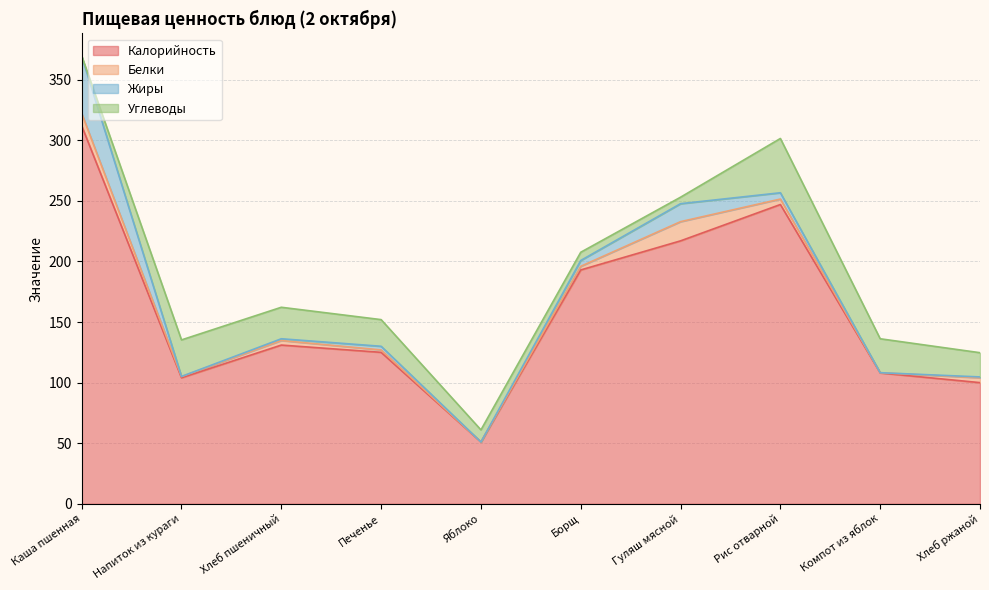

Reading right to left, what are all the values shown in this chart?

Калорийность: 100.0	108.0	247.0	217.0	193.0	51.0	125.0	131.0	104.0	312.0
Белки: 4.0	0.2	4.5	15.8	3.0	0.0	2.0	3.8	1.0	10.2
Жиры: 0.7	0.0	5.2	14.8	4.8	0.0	3.0	1.4	0.1	47.2
Углеводы: 20.0	28.0	44.8	5.3	6.8	10.0	22.0	26.0	30.2	0.3